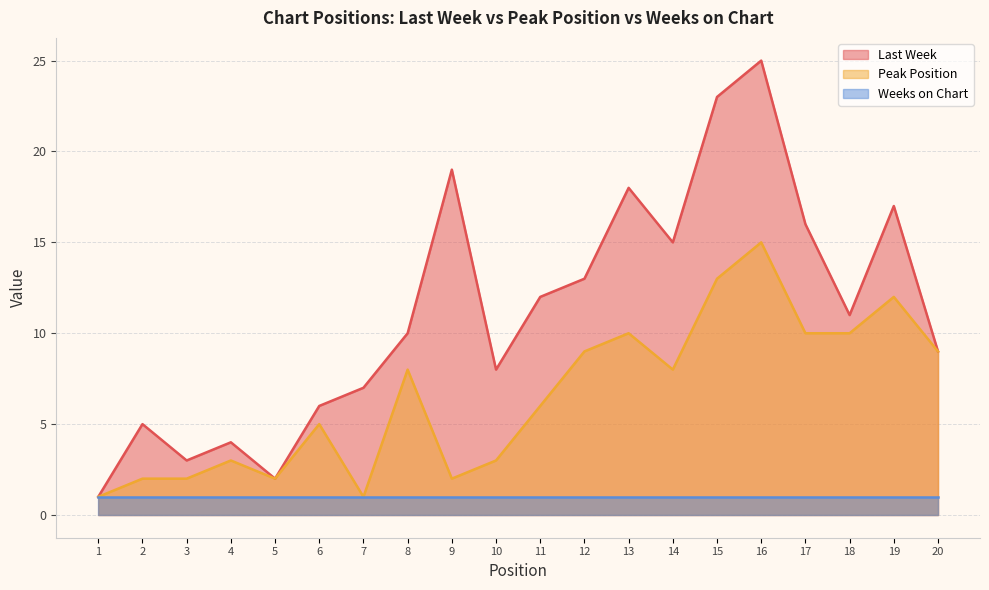

What is the total value across all series at 7?

9